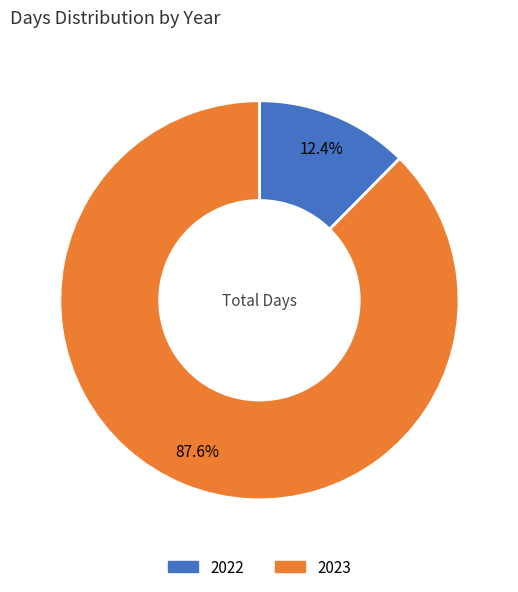

How many segments does this pie chart have?

2